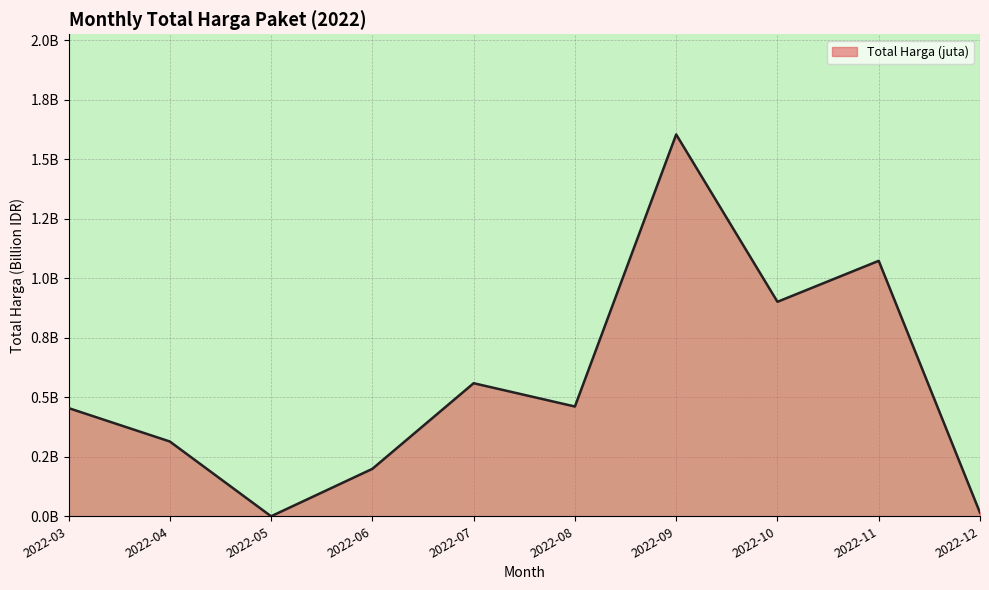

Does the chart display data point markers on the line(s)?

No